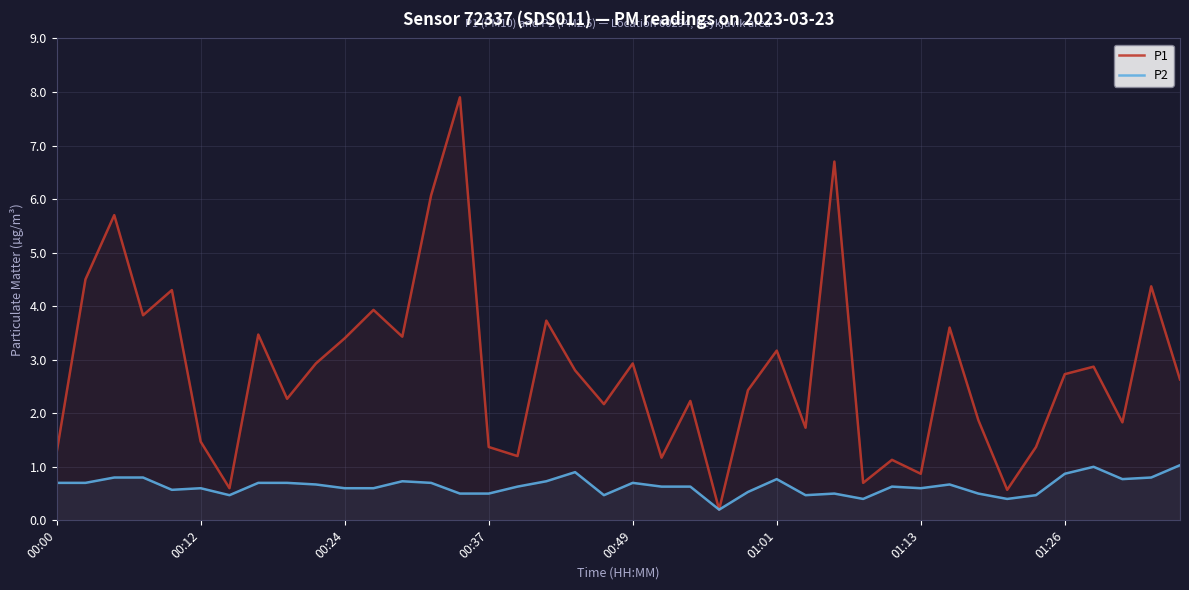

The P1 series shows 0.8 at 37. True or false?

False